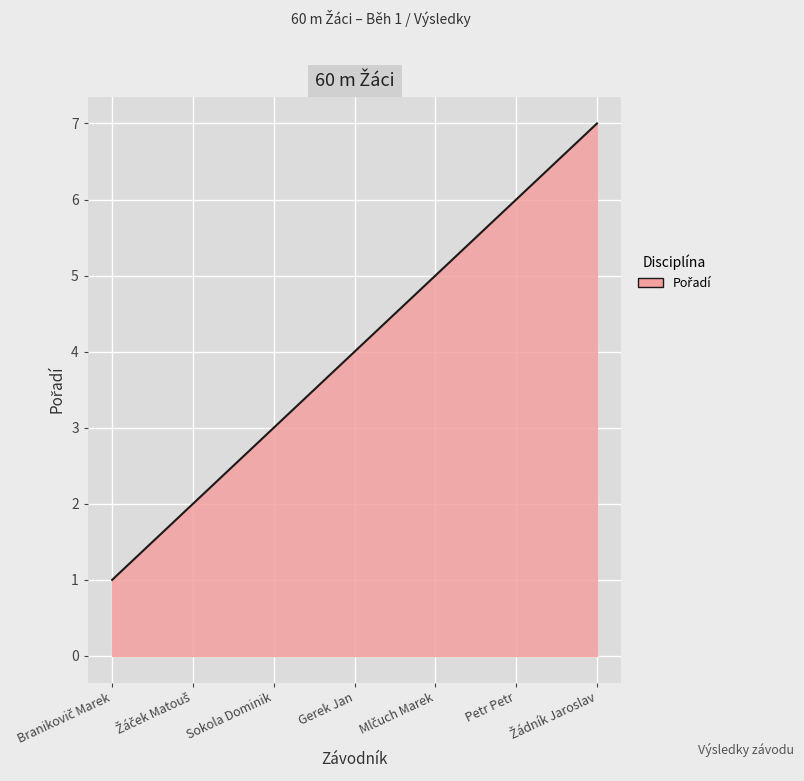

What is the difference between the maximum and minimum values?

6.0